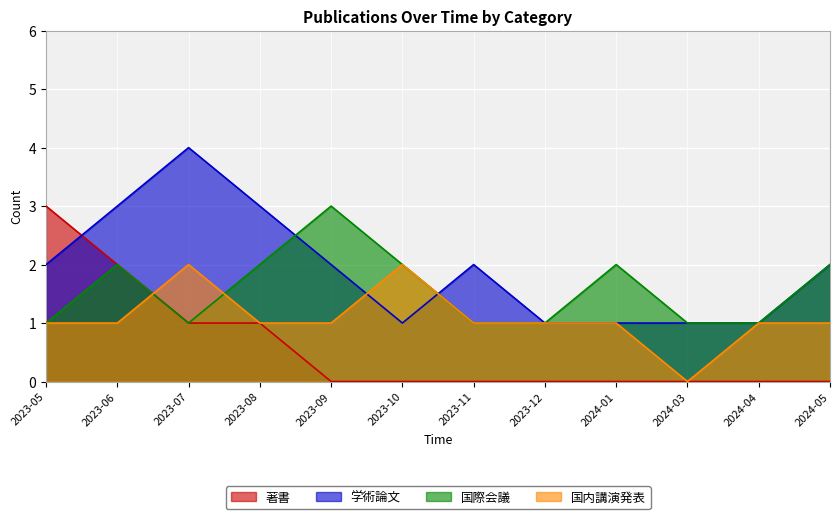

In 国際会議, how many points are lower than both neighbors (excluding endpoints)?

1